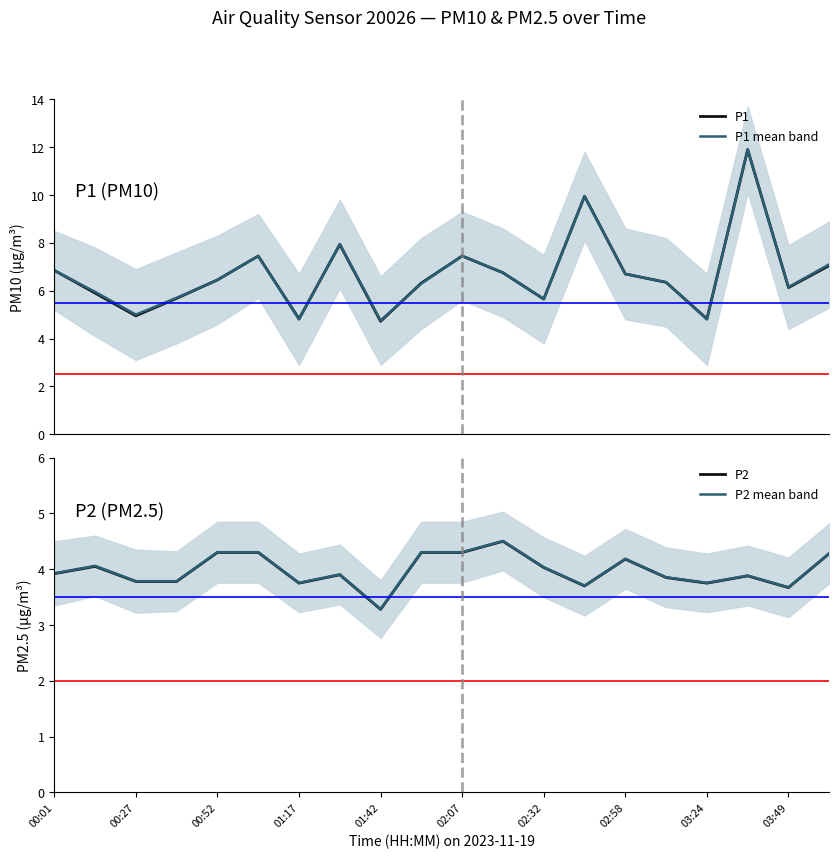

What is the minimum value for P1?

4.7